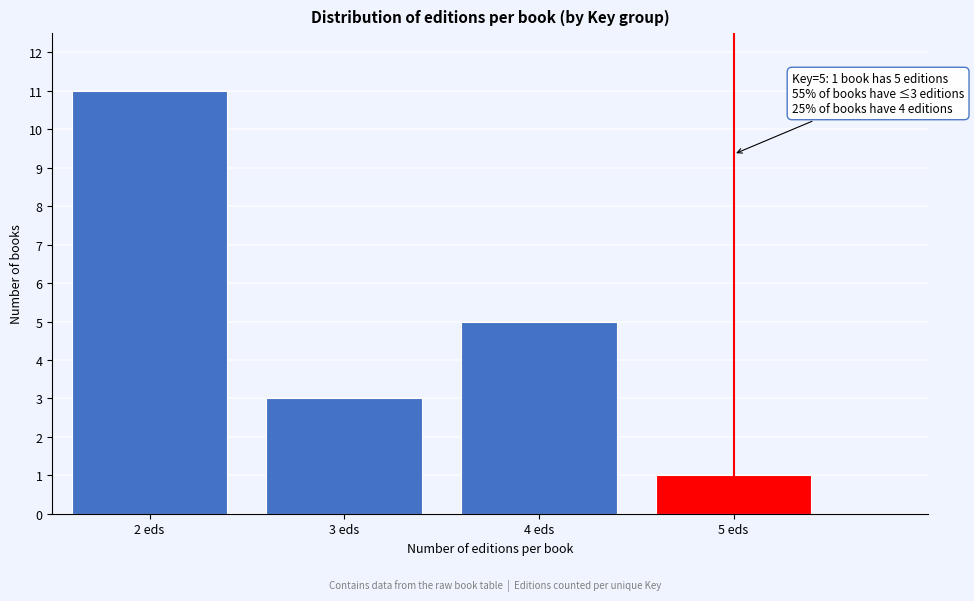

Reading left to right, extract all data points from this chart.

11	3	5	1